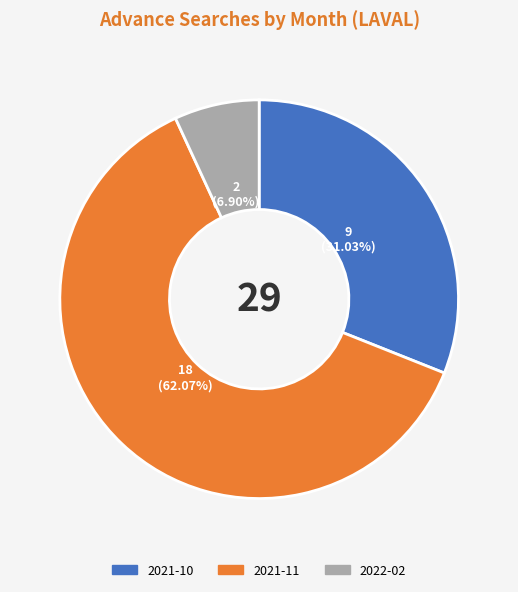

Does any single category account for the majority?

Yes